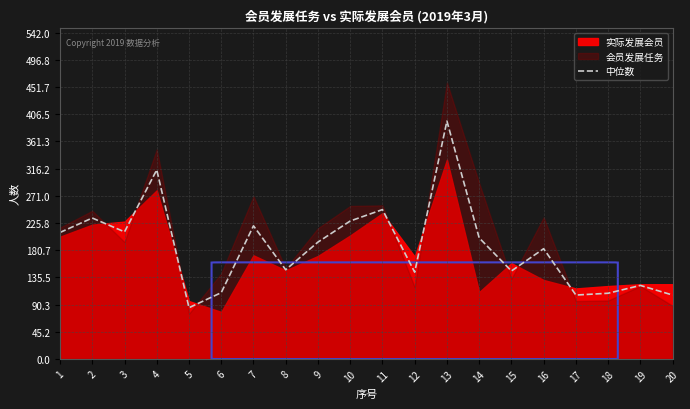

Is it true that 中位数 equals 47 at 12?

False